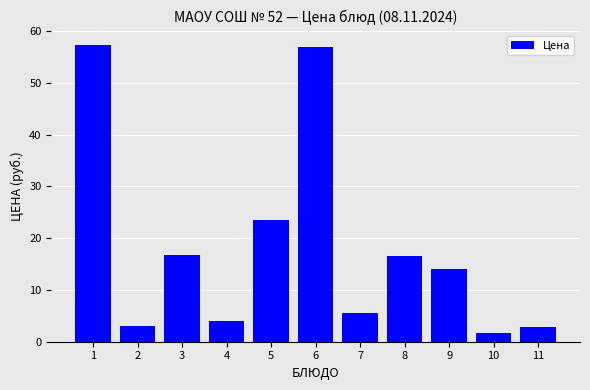

What is the sum of all values?

202.5